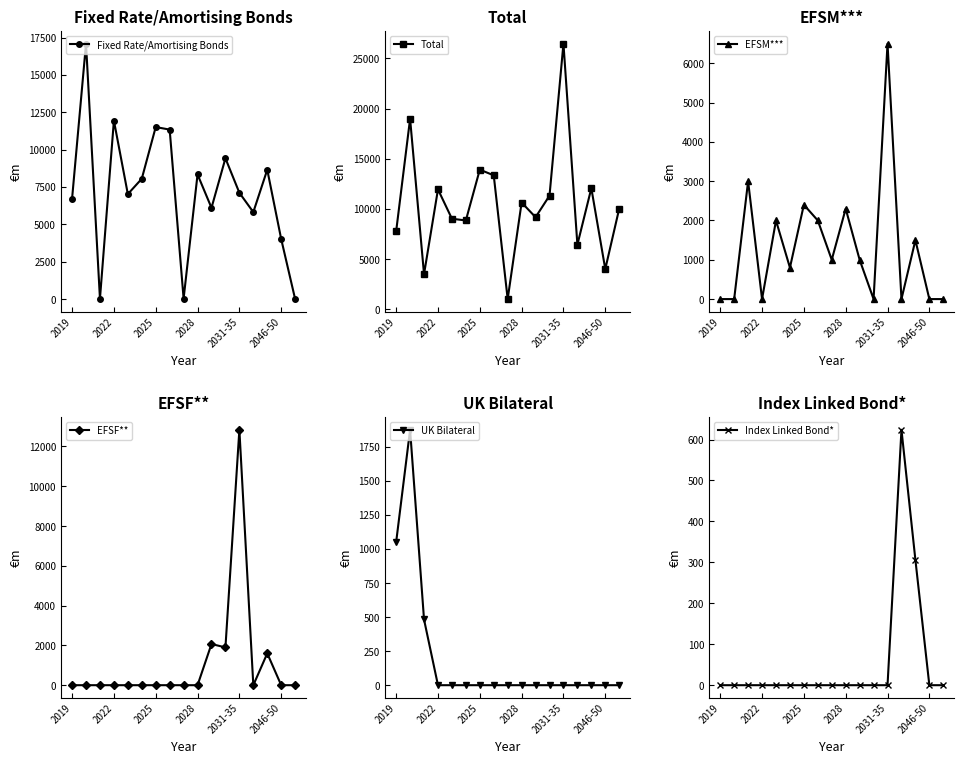

In Fixed Rate/Amortising Bonds, how many points are lower than both neighbors (excluding endpoints)?

5